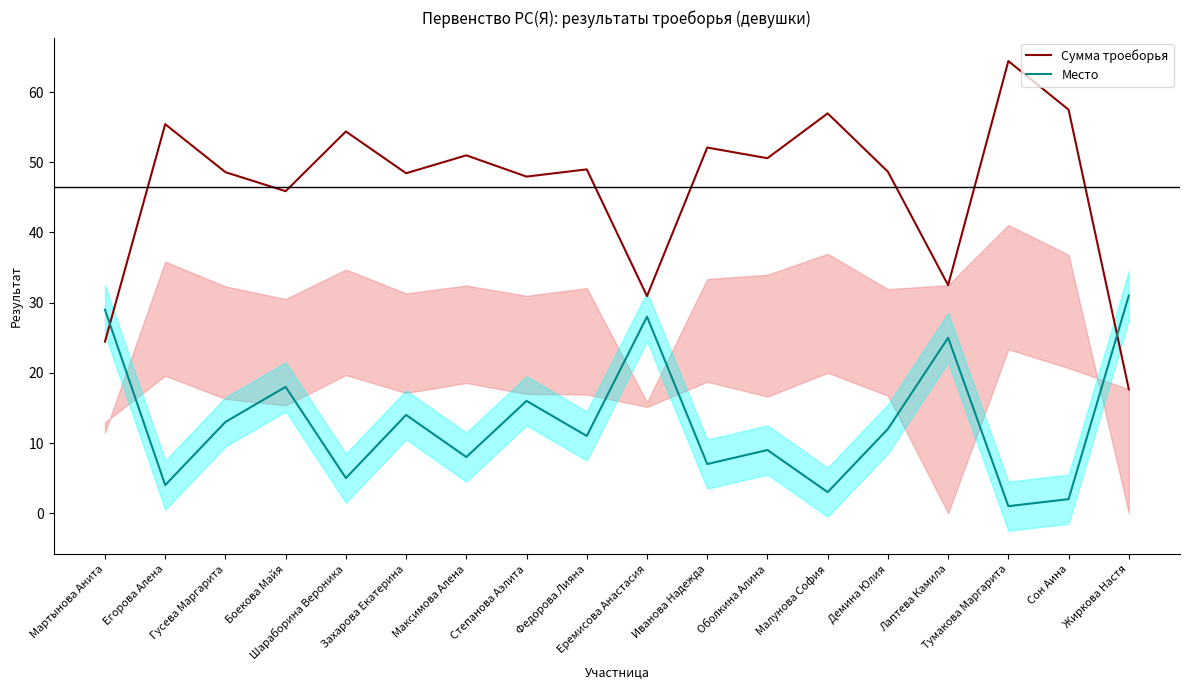

What is the label of the 4th point from the right?

Лаптева Камила